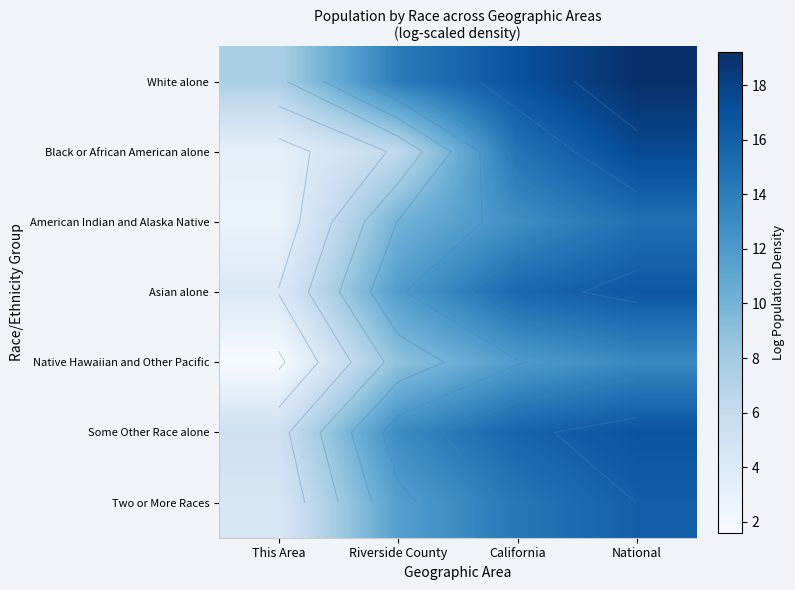

At which label does Native Hawaiian and Other Pacific first exceed 11?

California